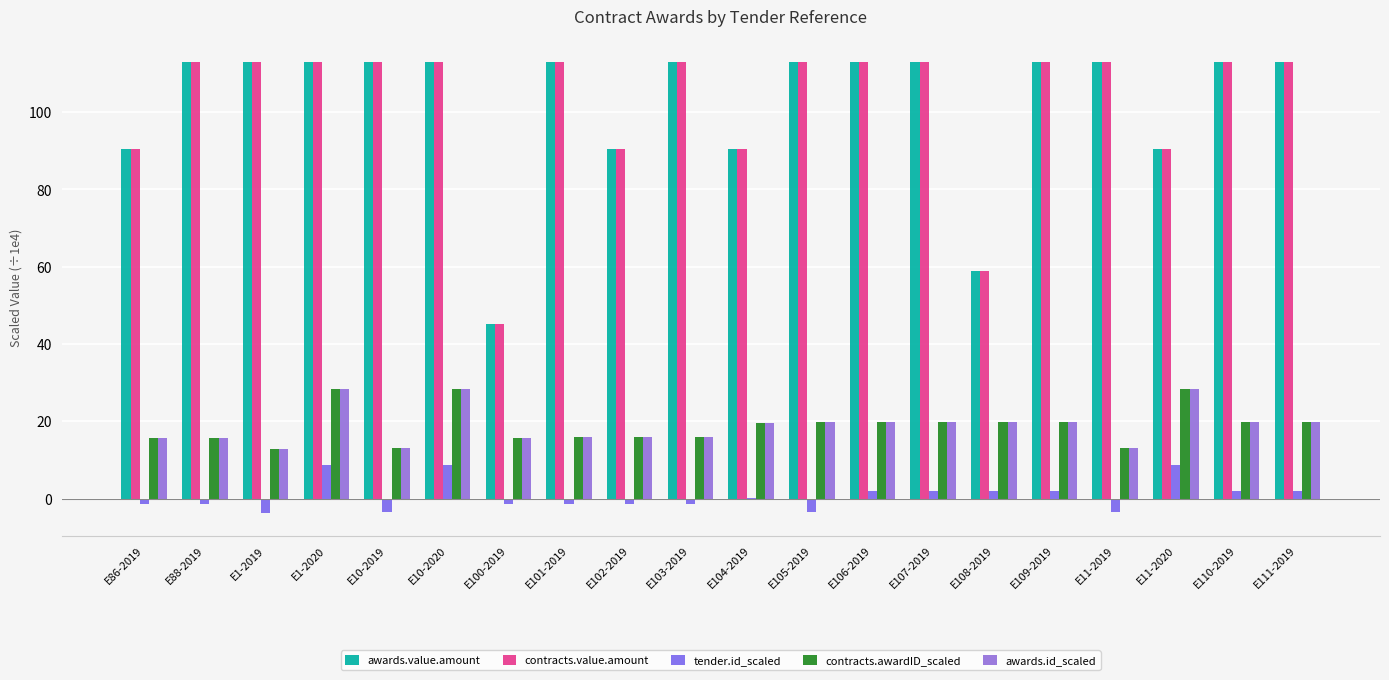

Count the number of data series in this chart.

5